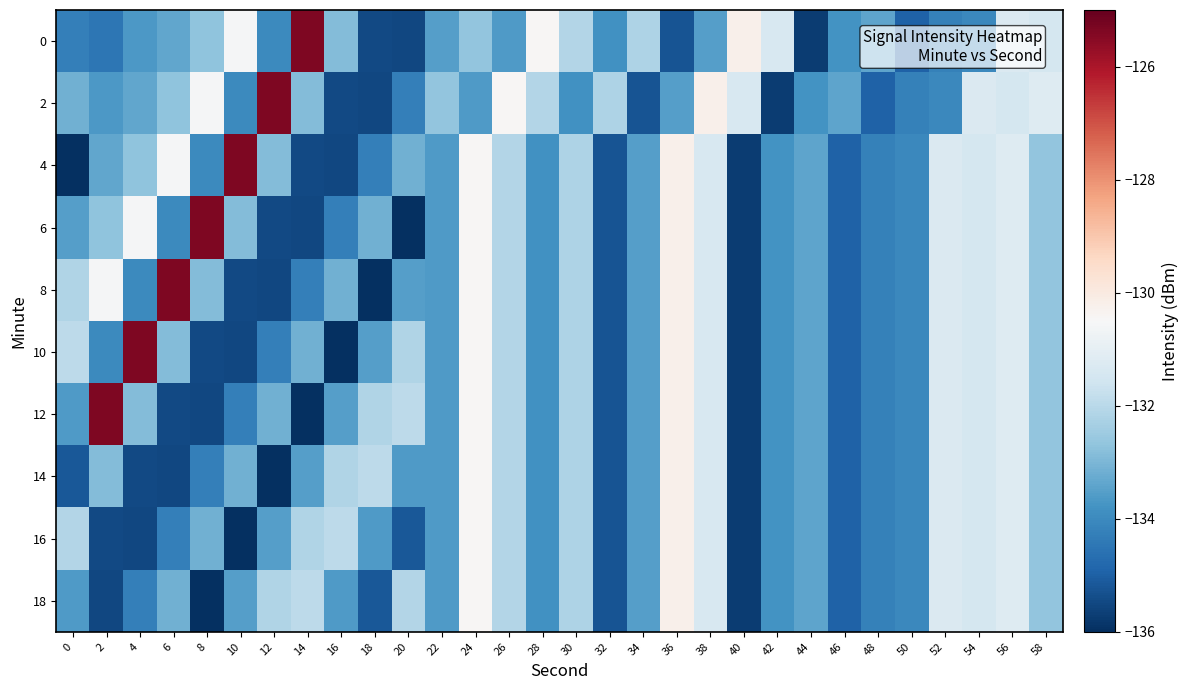

Reading left to right, extract all data points from this chart.

0: 0=-134.3	2=-134.5	4=-133.7	6=-133.3	8=-132.7	10=-130.6	12=-134.0	14=-125.4	16=-132.9	18=-135.4	20=-135.5	22=-133.5	24=-132.7	26=-133.6	28=-130.5	30=-132.1	32=-133.8	34=-132.2	36=-135.2	38=-133.5	40=-130.2	42=-131.4	44=-135.7	46=-133.8	48=-133.4	50=-134.9	52=-134.2	54=-134.0	56=-131.3	58=-131.5
2: 0=-133.1	2=-133.7	4=-133.3	6=-132.7	8=-130.6	10=-134.0	12=-125.4	14=-132.9	16=-135.4	18=-135.5	20=-134.3	22=-132.7	24=-133.6	26=-130.5	28=-132.1	30=-133.8	32=-132.2	34=-135.2	36=-133.5	38=-130.2	40=-131.4	42=-135.7	44=-133.8	46=-133.4	48=-134.9	50=-134.2	52=-134.0	54=-131.3	56=-131.5	58=-131.2
4: 0=-136.2	2=-133.3	4=-132.7	6=-130.6	8=-134.0	10=-125.4	12=-132.9	14=-135.4	16=-135.5	18=-134.3	20=-133.1	22=-133.6	24=-130.5	26=-132.1	28=-133.8	30=-132.2	32=-135.2	34=-133.5	36=-130.2	38=-131.4	40=-135.7	42=-133.8	44=-133.4	46=-134.9	48=-134.2	50=-134.0	52=-131.3	54=-131.5	56=-131.2	58=-132.7
6: 0=-133.5	2=-132.7	4=-130.6	6=-134.0	8=-125.4	10=-132.9	12=-135.4	14=-135.5	16=-134.3	18=-133.1	20=-136.2	22=-133.6	24=-130.5	26=-132.1	28=-133.8	30=-132.2	32=-135.2	34=-133.5	36=-130.2	38=-131.4	40=-135.7	42=-133.8	44=-133.4	46=-134.9	48=-134.2	50=-134.0	52=-131.3	54=-131.5	56=-131.2	58=-132.7
8: 0=-132.1	2=-130.6	4=-134.0	6=-125.4	8=-132.9	10=-135.4	12=-135.5	14=-134.3	16=-133.1	18=-136.2	20=-133.5	22=-133.6	24=-130.5	26=-132.1	28=-133.8	30=-132.2	32=-135.2	34=-133.5	36=-130.2	38=-131.4	40=-135.7	42=-133.8	44=-133.4	46=-134.9	48=-134.2	50=-134.0	52=-131.3	54=-131.5	56=-131.2	58=-132.7
10: 0=-131.9	2=-134.0	4=-125.4	6=-132.9	8=-135.4	10=-135.5	12=-134.3	14=-133.1	16=-136.2	18=-133.5	20=-132.1	22=-133.6	24=-130.5	26=-132.1	28=-133.8	30=-132.2	32=-135.2	34=-133.5	36=-130.2	38=-131.4	40=-135.7	42=-133.8	44=-133.4	46=-134.9	48=-134.2	50=-134.0	52=-131.3	54=-131.5	56=-131.2	58=-132.7
12: 0=-133.6	2=-125.4	4=-132.9	6=-135.4	8=-135.5	10=-134.3	12=-133.1	14=-136.2	16=-133.5	18=-132.1	20=-131.9	22=-133.6	24=-130.5	26=-132.1	28=-133.8	30=-132.2	32=-135.2	34=-133.5	36=-130.2	38=-131.4	40=-135.7	42=-133.8	44=-133.4	46=-134.9	48=-134.2	50=-134.0	52=-131.3	54=-131.5	56=-131.2	58=-132.7
14: 0=-135.1	2=-132.9	4=-135.4	6=-135.5	8=-134.3	10=-133.1	12=-136.2	14=-133.5	16=-132.1	18=-131.9	20=-133.6	22=-133.6	24=-130.5	26=-132.1	28=-133.8	30=-132.2	32=-135.2	34=-133.5	36=-130.2	38=-131.4	40=-135.7	42=-133.8	44=-133.4	46=-134.9	48=-134.2	50=-134.0	52=-131.3	54=-131.5	56=-131.2	58=-132.7
16: 0=-132.1	2=-135.4	4=-135.5	6=-134.3	8=-133.1	10=-136.2	12=-133.5	14=-132.1	16=-131.9	18=-133.6	20=-135.1	22=-133.6	24=-130.5	26=-132.1	28=-133.8	30=-132.2	32=-135.2	34=-133.5	36=-130.2	38=-131.4	40=-135.7	42=-133.8	44=-133.4	46=-134.9	48=-134.2	50=-134.0	52=-131.3	54=-131.5	56=-131.2	58=-132.7
18: 0=-133.6	2=-135.5	4=-134.3	6=-133.1	8=-136.2	10=-133.5	12=-132.1	14=-131.9	16=-133.6	18=-135.1	20=-132.1	22=-133.6	24=-130.5	26=-132.1	28=-133.8	30=-132.2	32=-135.2	34=-133.5	36=-130.2	38=-131.4	40=-135.7	42=-133.8	44=-133.4	46=-134.9	48=-134.2	50=-134.0	52=-131.3	54=-131.5	56=-131.2	58=-132.7